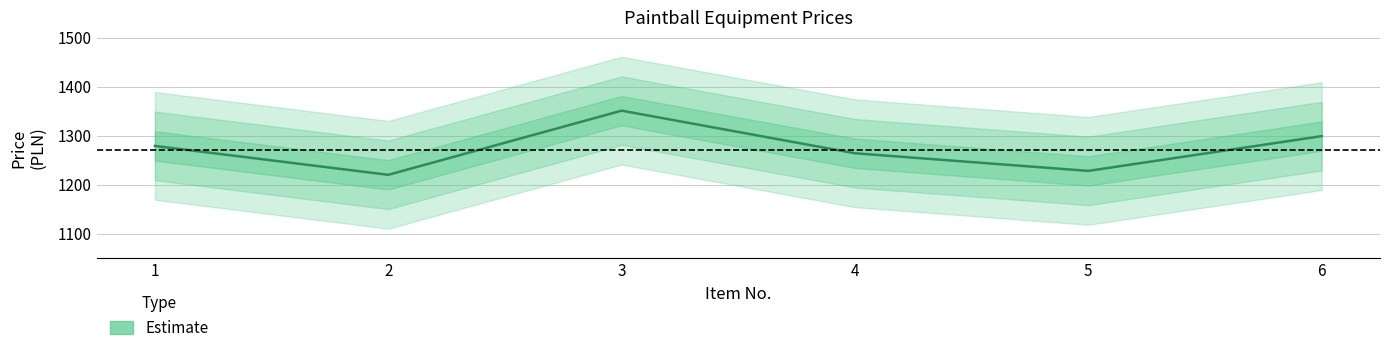

Rank the categories by value from lowest to highest.

2, 5, 4, 1, 6, 3